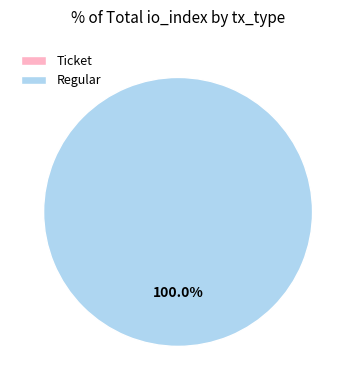

Count the number of slices in the pie.

2